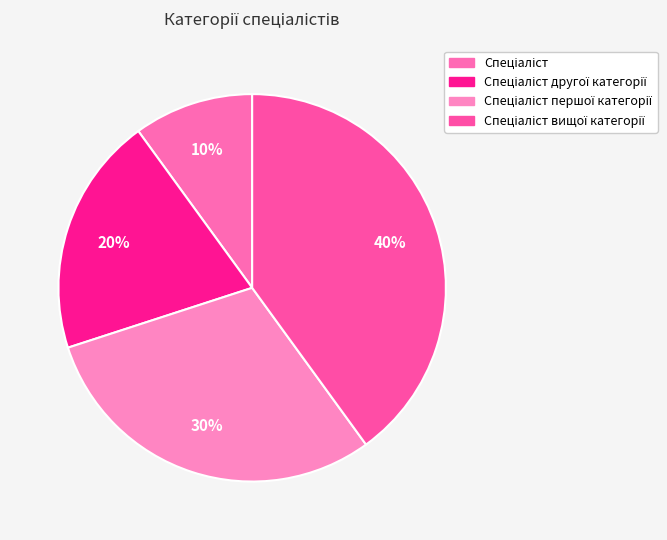

The Спеціаліст другої категорії slice represents 20% of the pie. True or false?

True